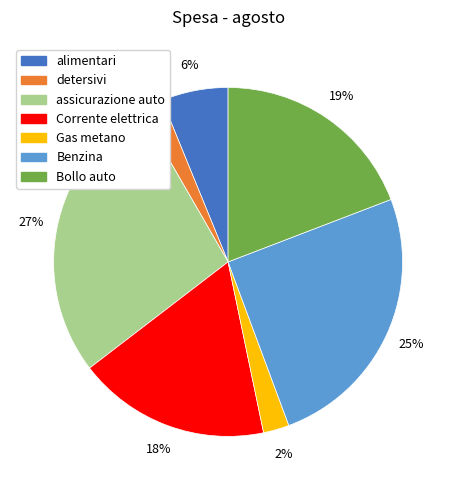

To the nearest percent, what portion does alimentari represent?

6%